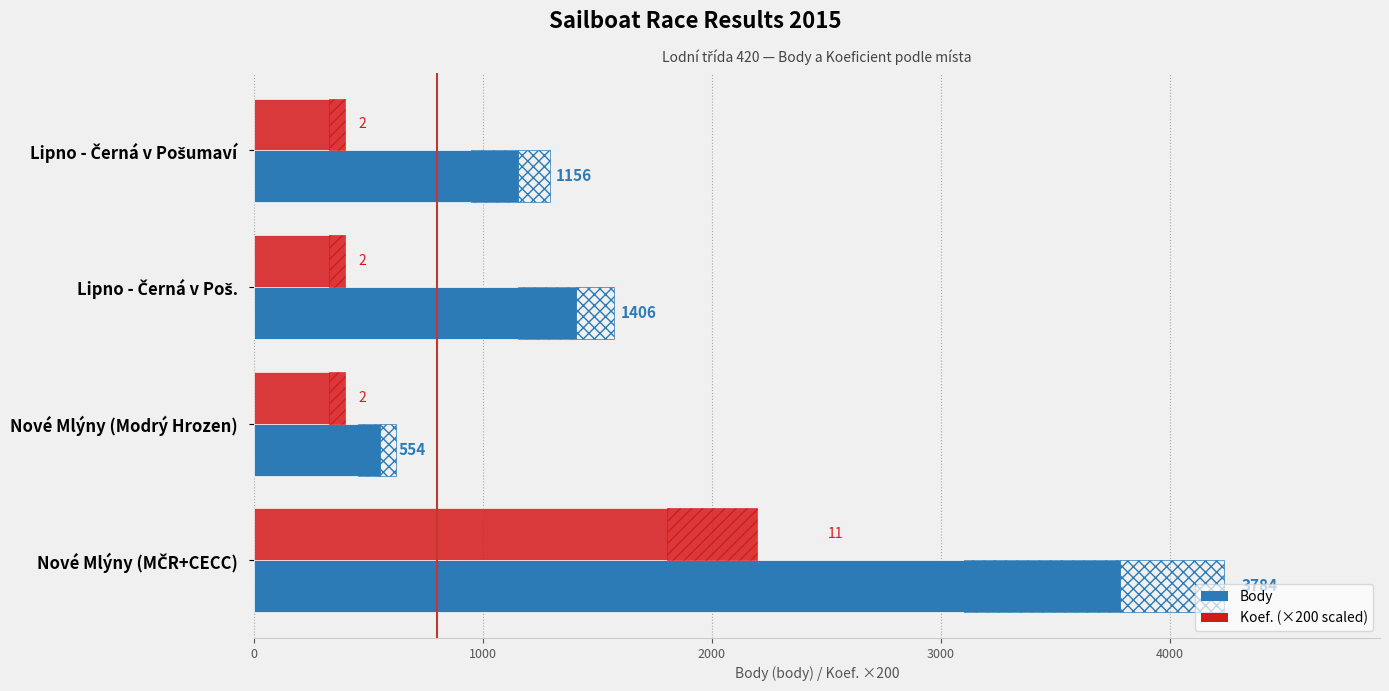

What is the average value of the Body series?

1725